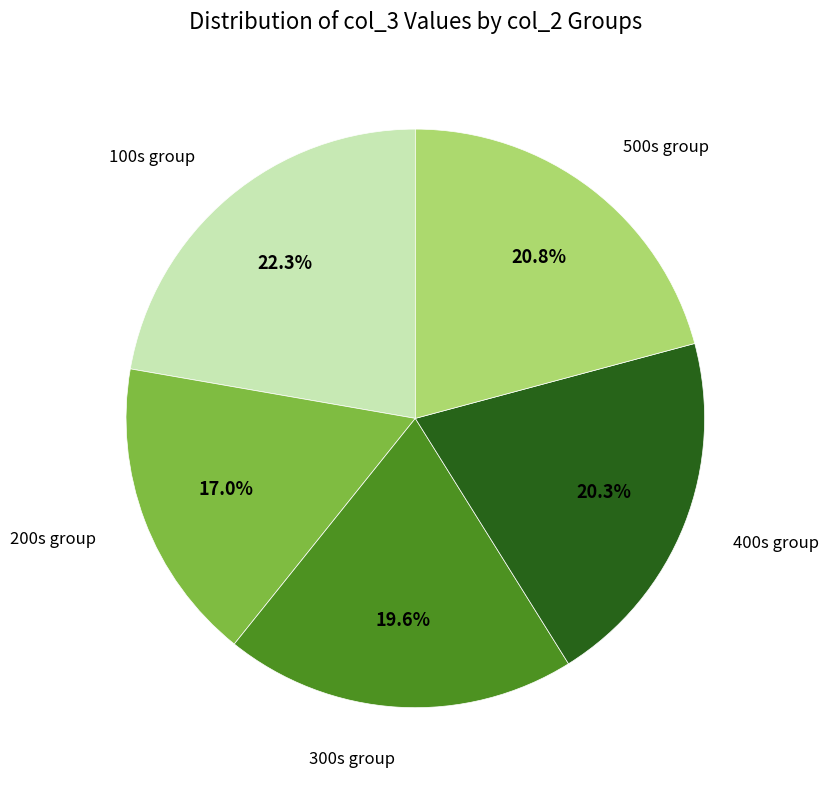

What is the smallest slice in the pie chart?

200s group